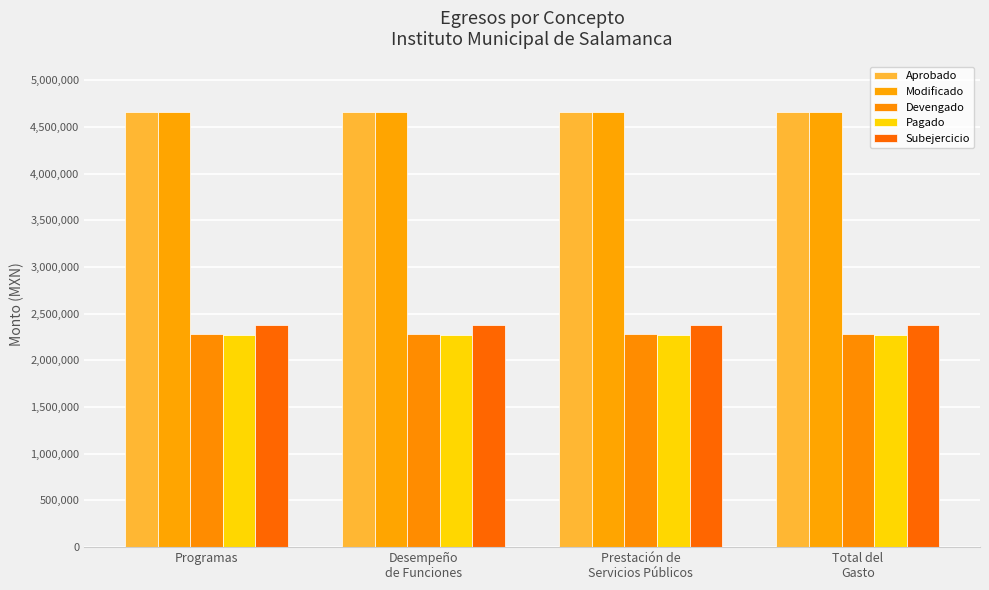

How many distinct data groups are displayed?

5